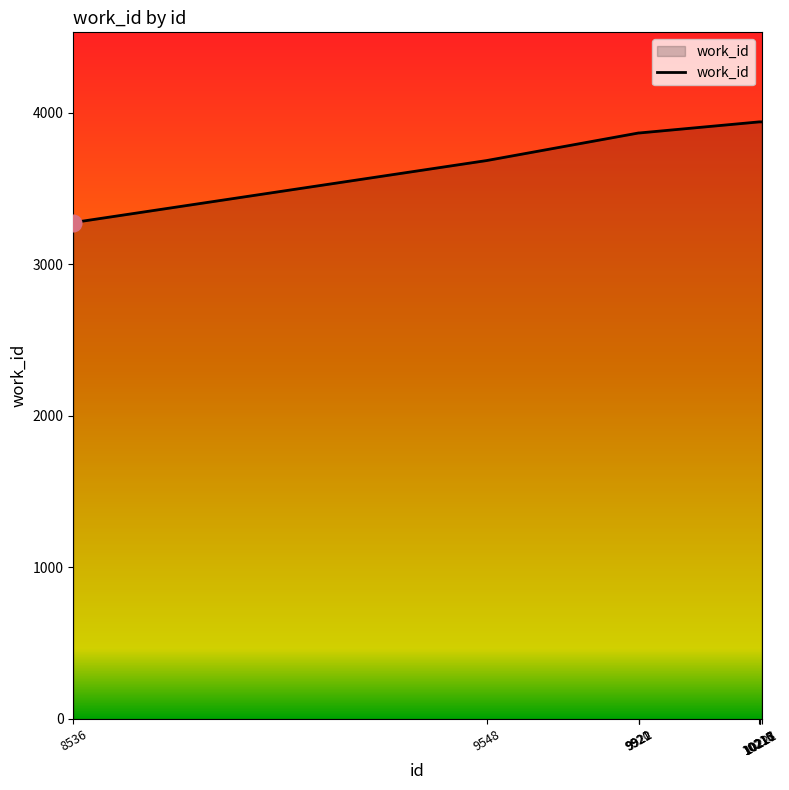

What is the greatest value displayed?

3939